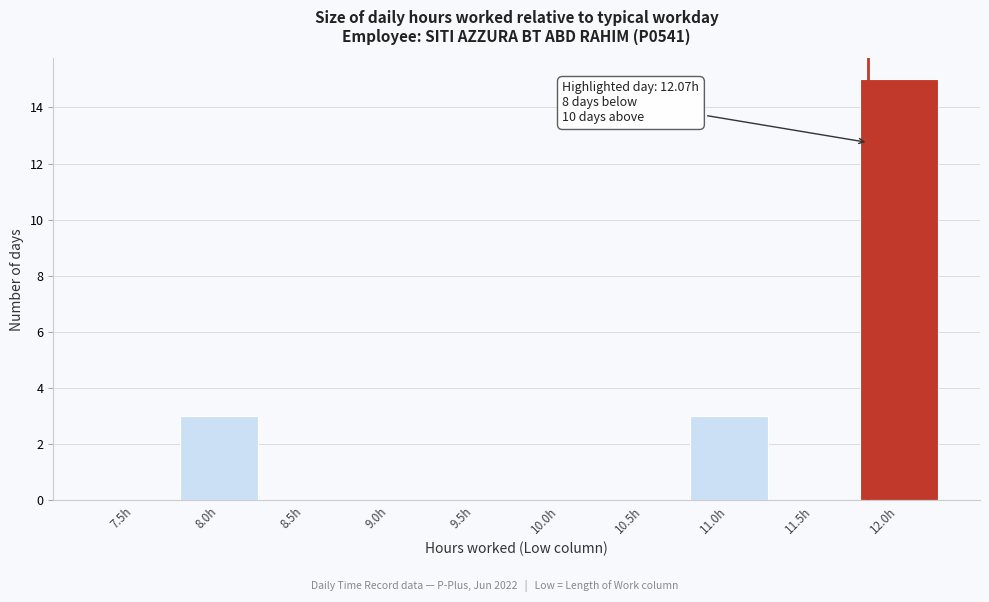

Reading right to left, what are all the values shown in this chart?

12.0h=15	11.5h=0	11.0h=3	10.5h=0	10.0h=0	9.5h=0	9.0h=0	8.5h=0	8.0h=3	7.5h=0